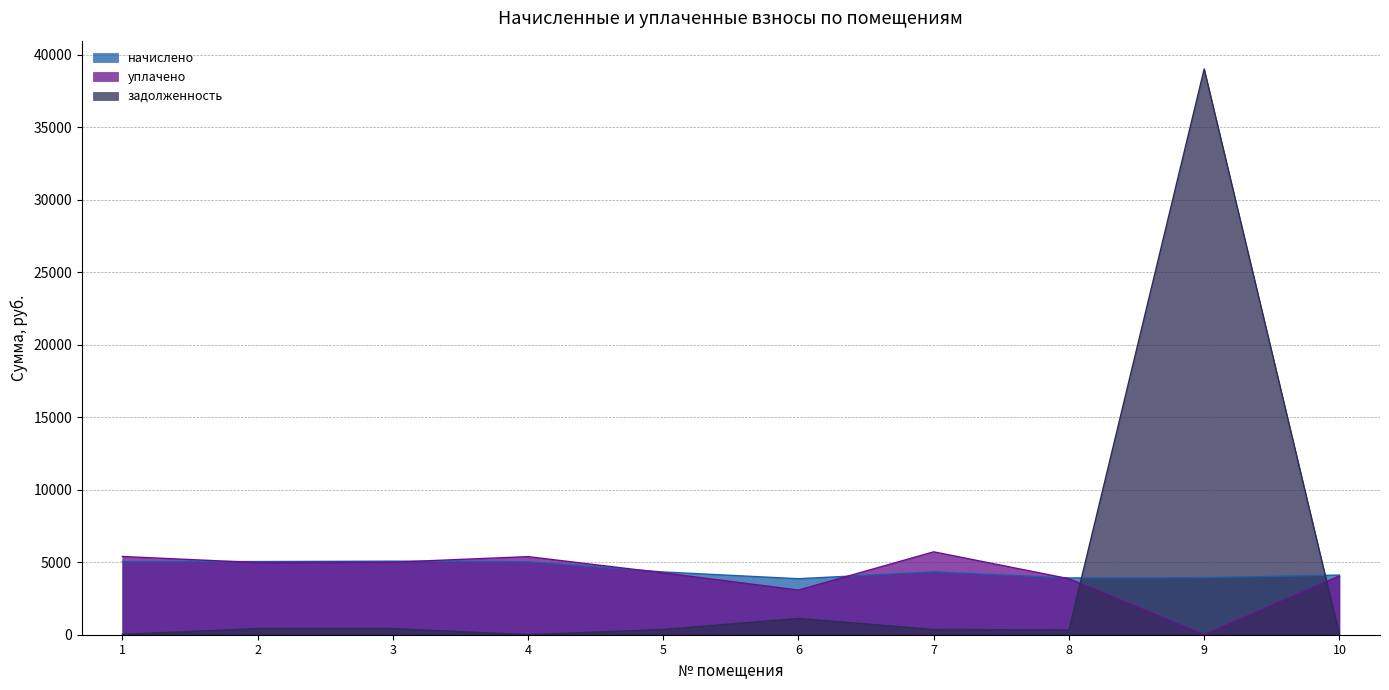

How many interior local peaks does the уплачено series have?

2